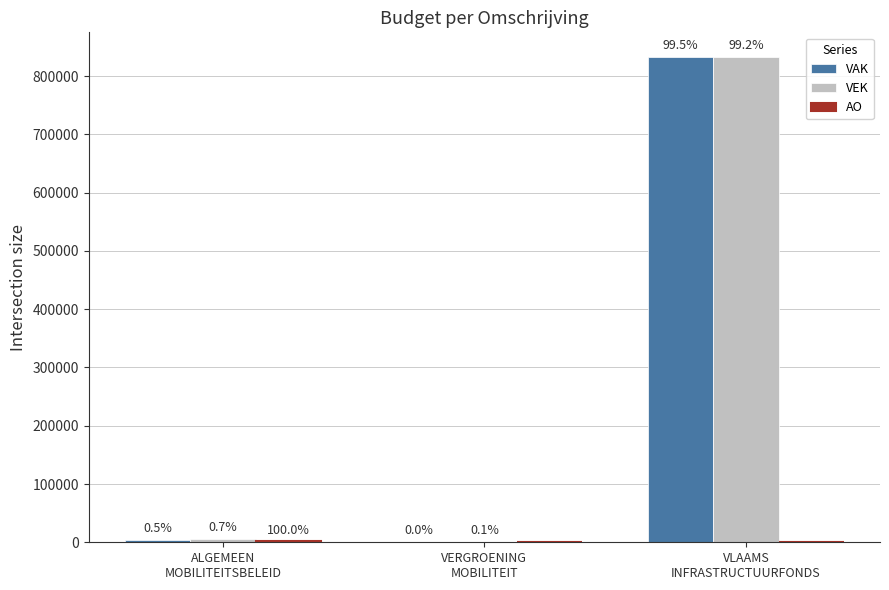

At which label does VEK reach its peak?

VLAAMS
INFRASTRUCTUURFONDS